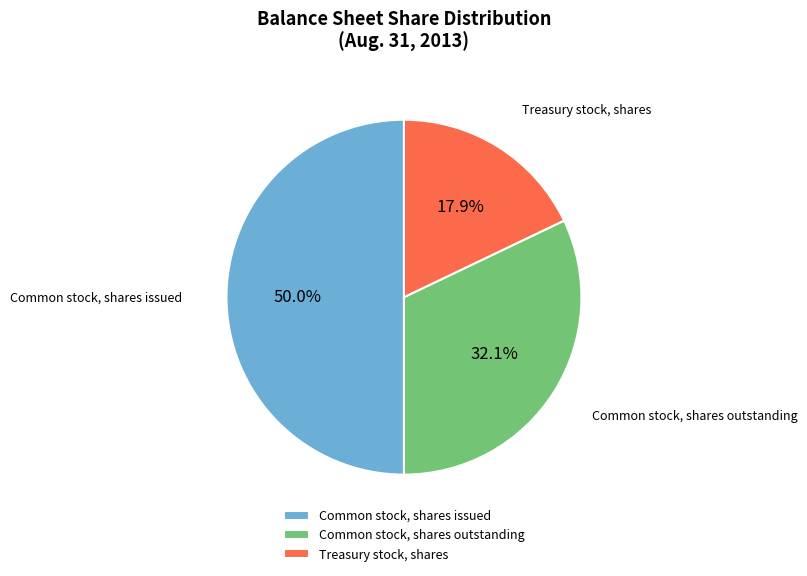

Which slice is the largest?

Common stock, shares issued